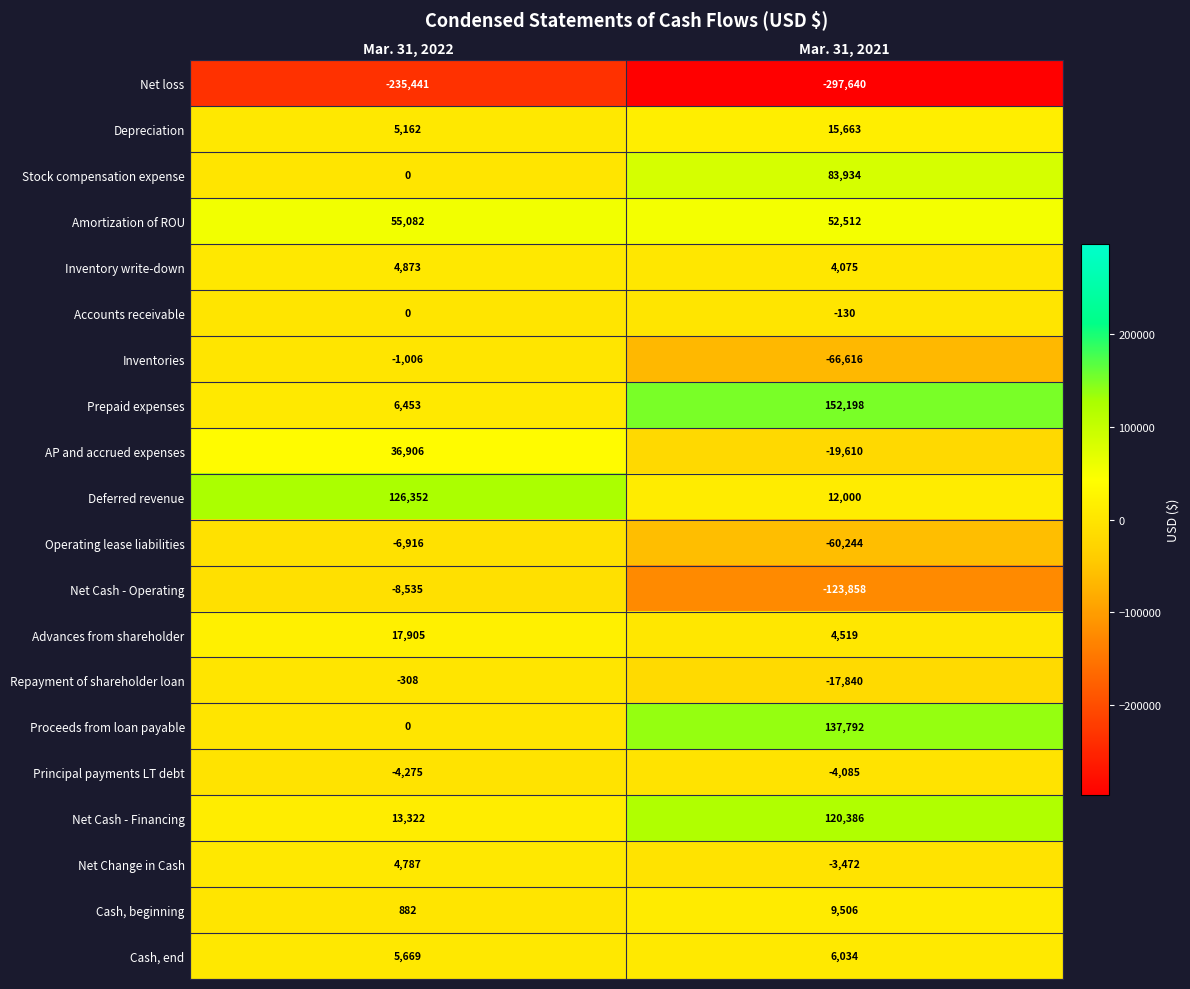

Which category has the lowest value across all series?

Mar. 31, 2021